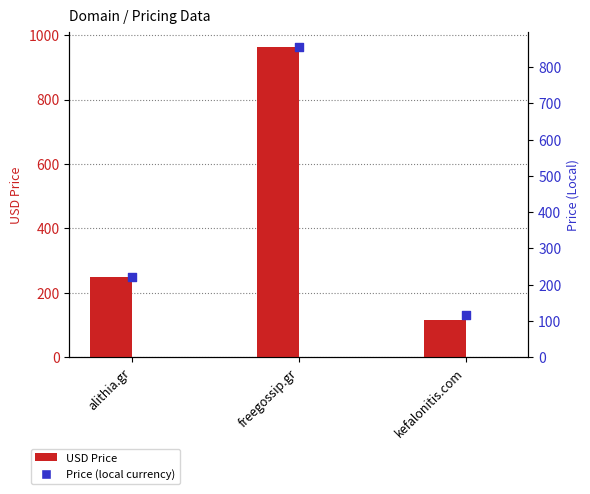

At how many categories does at least one series exceed 806?

1